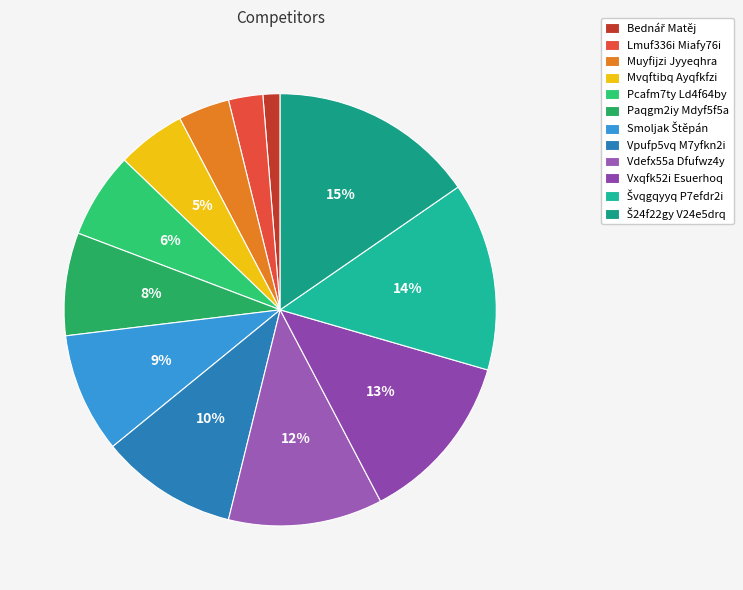

What percentage is the Vdefx55a Dfufwz4y slice, to the nearest percent?

12%